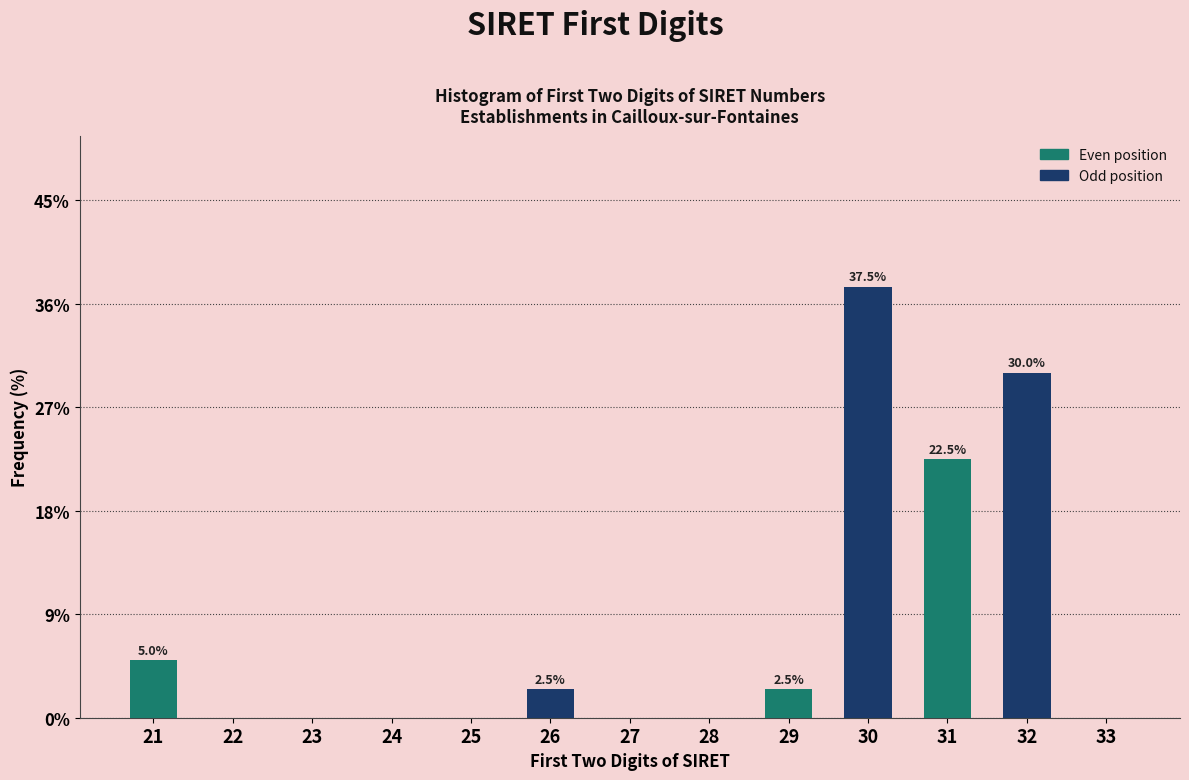

Reading left to right, extract all data points from this chart.

21=5.0	22=0.0	23=0.0	24=0.0	25=0.0	26=2.5	27=0.0	28=0.0	29=2.5	30=37.5	31=22.5	32=30.0	33=0.0